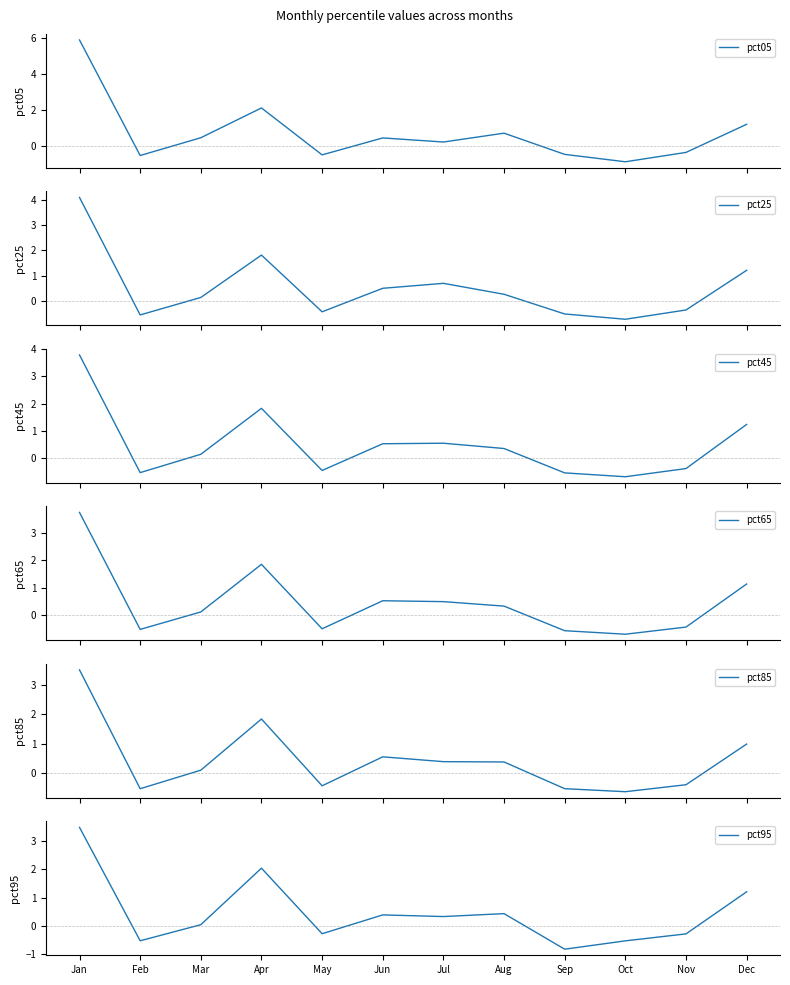

Between Jun and Sep, which is larger?

Jun